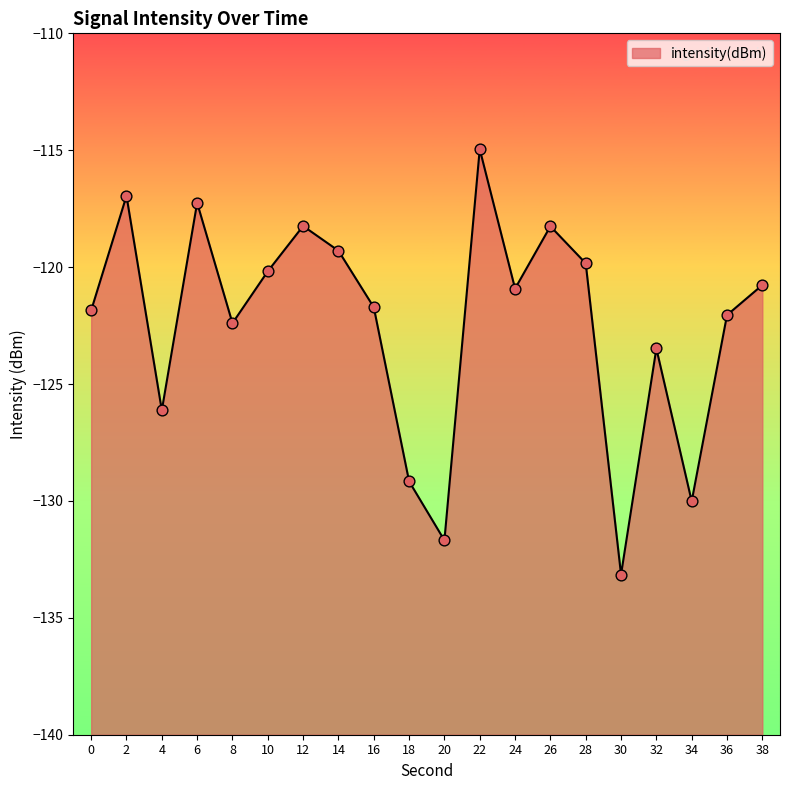

What is the change in value from 10 to 38?

-0.6